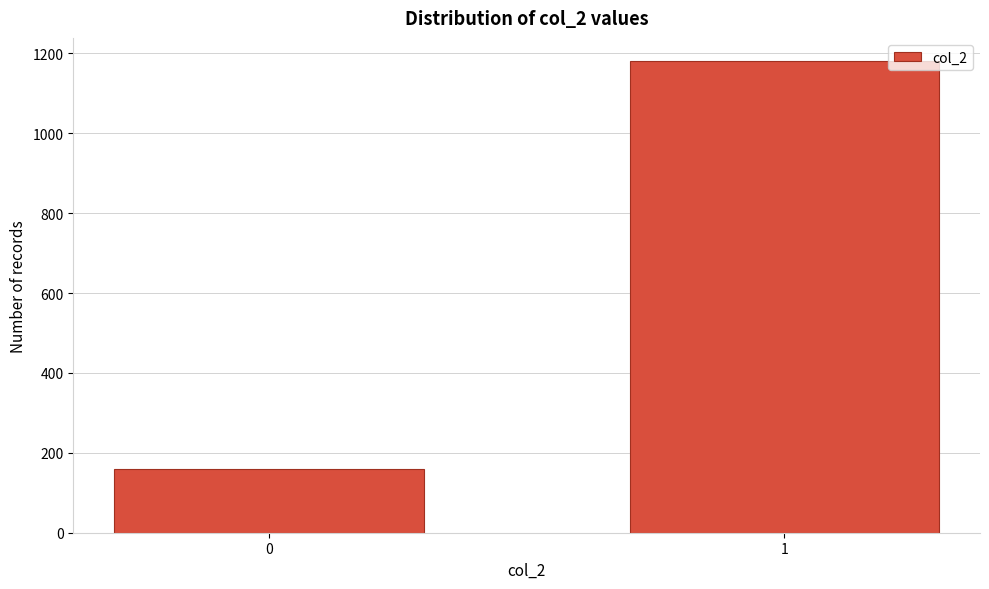

Reading right to left, transcribe all the data shown in this chart.

1180	160